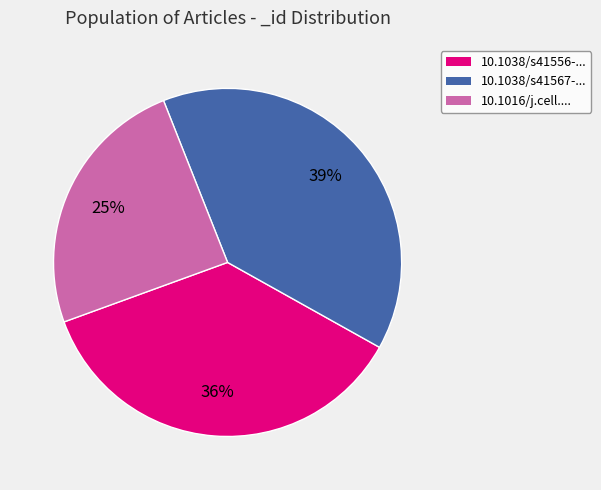

Is there any slice that represents more than half of the pie?

No